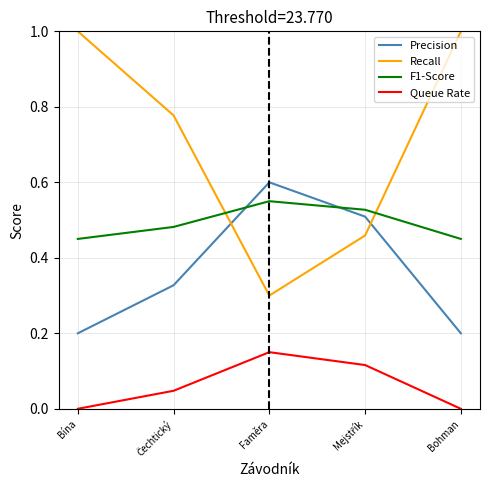

Which category has the highest value in the Queue Rate series?

Faměra